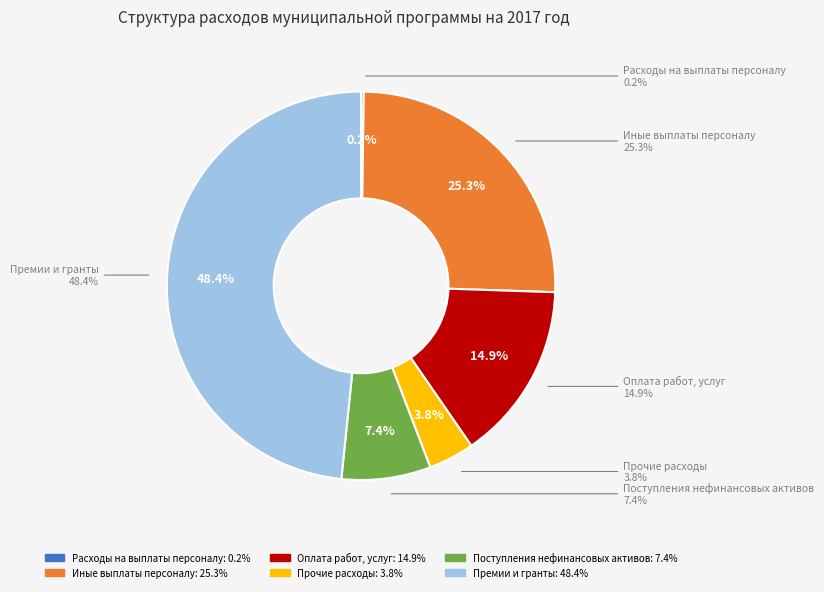

What is the largest slice in the pie chart?

Премии и гранты